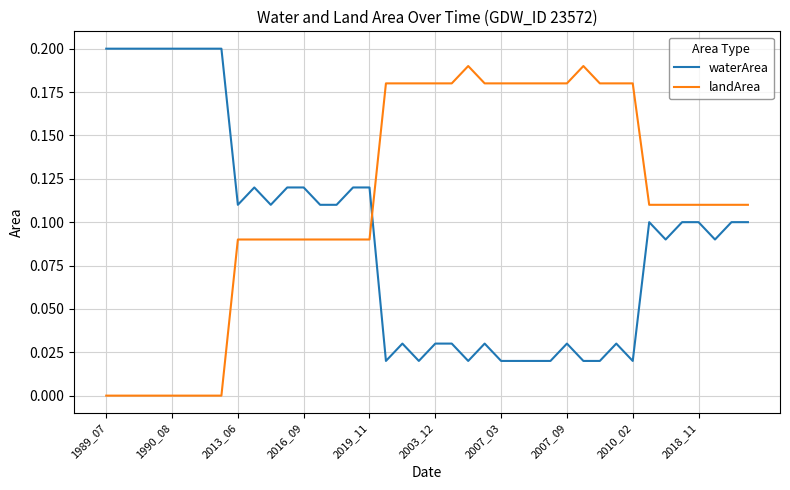

Which series has the largest total across all categories?

landArea